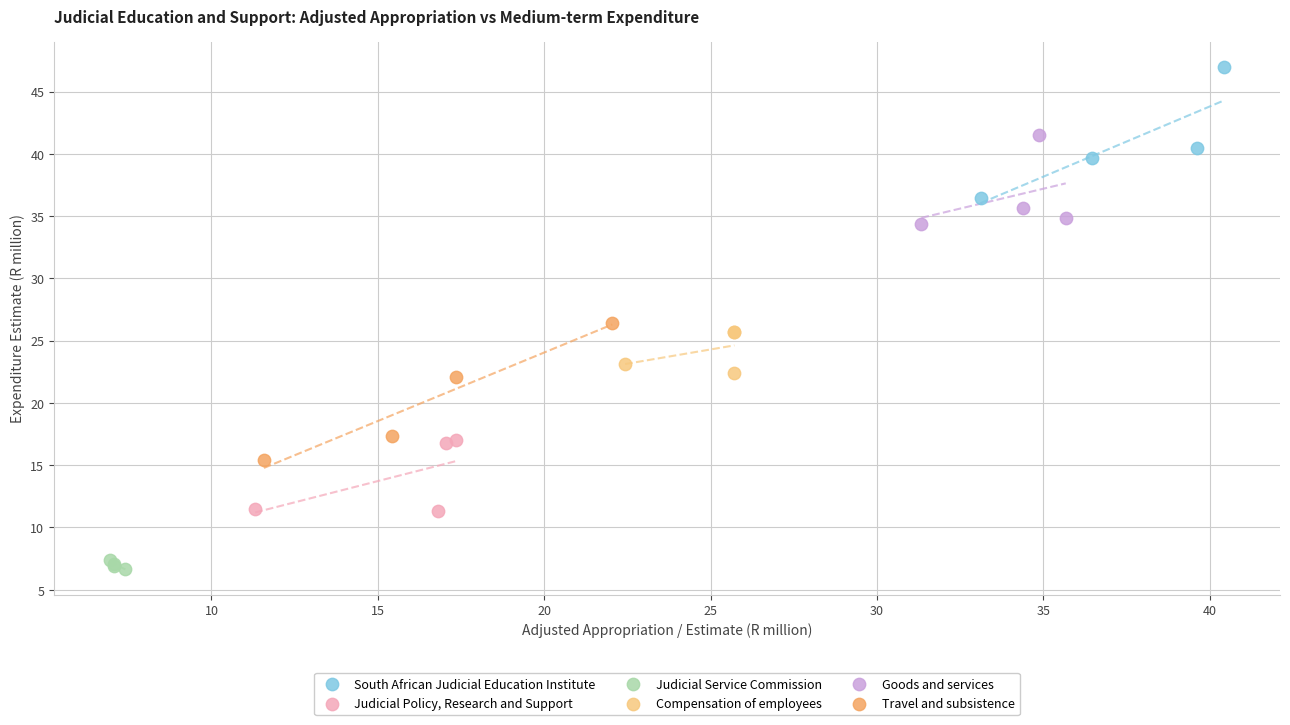

Which series has the largest Y range (max minus min)?

Travel and subsistence